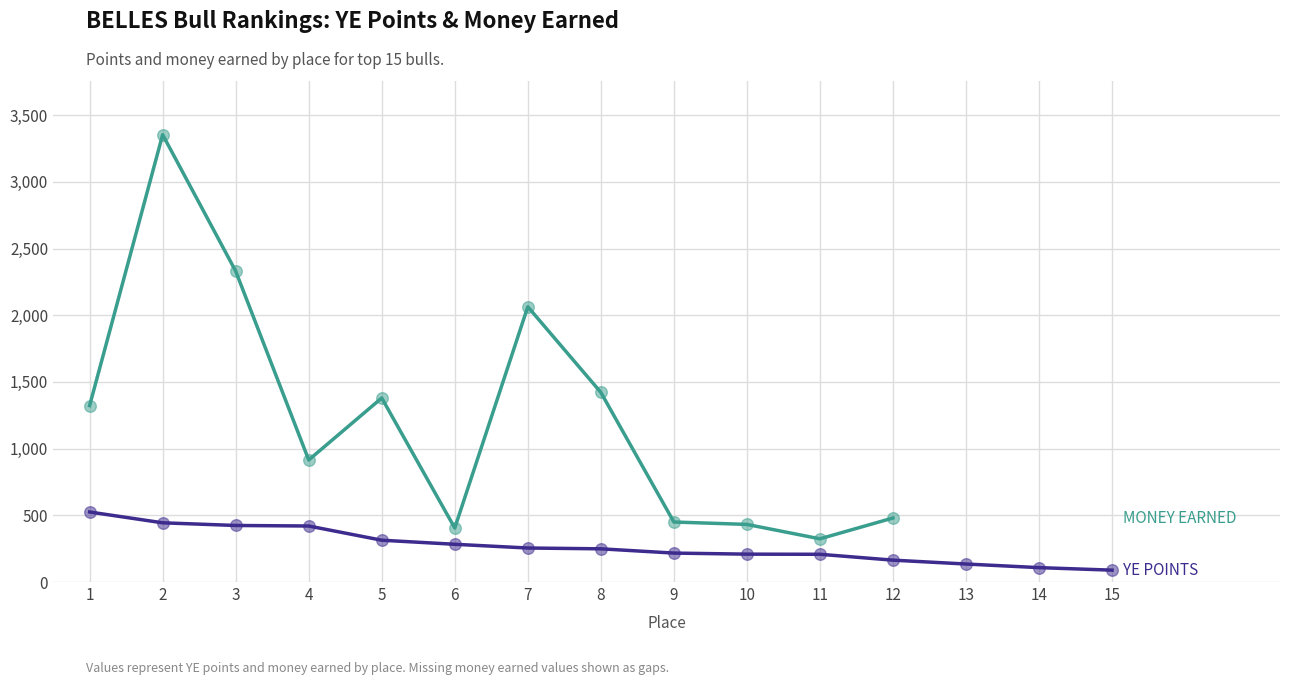

At how many categories does at least one series exceed 690?

7